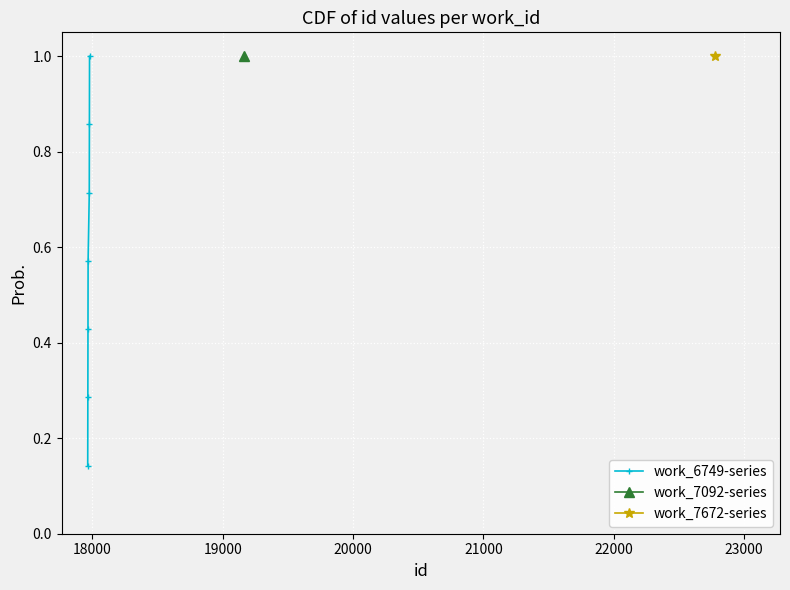

What is the value of the 7th point from the left?

1.0